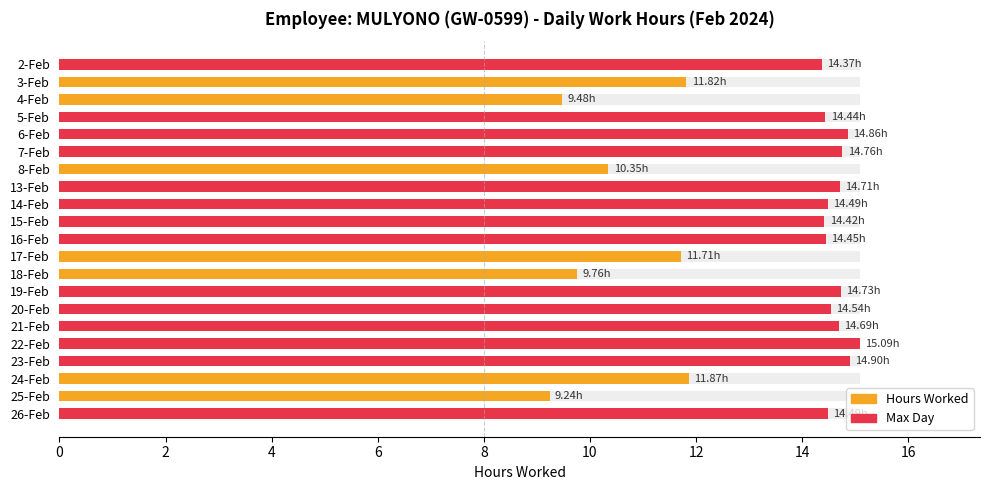

True or false: the data shows 6.5 at 19-Feb.

False